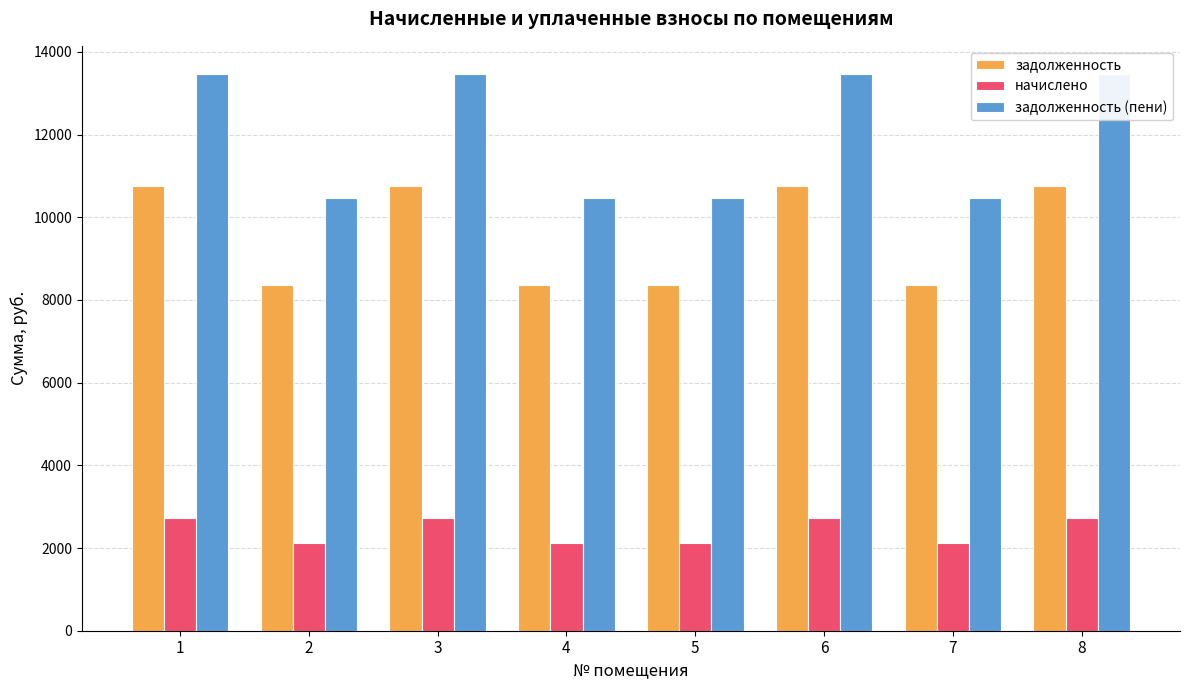

What is the difference between the задолженность values at 4 and 3?

2400.0